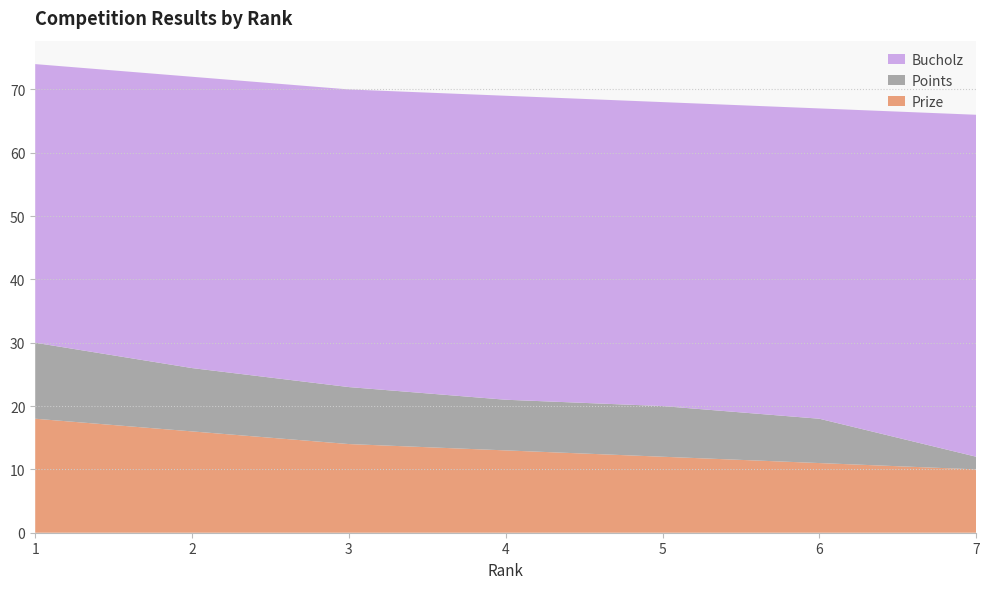

Reading left to right, what are all the values shown in this chart?

Prize: 1=18	2=16	3=14	4=13	5=12	6=11	7=10
Points: 1=12	2=10	3=9	4=8	5=8	6=7	7=2
Bucholz: 1=44	2=46	3=47	4=48	5=48	6=49	7=54